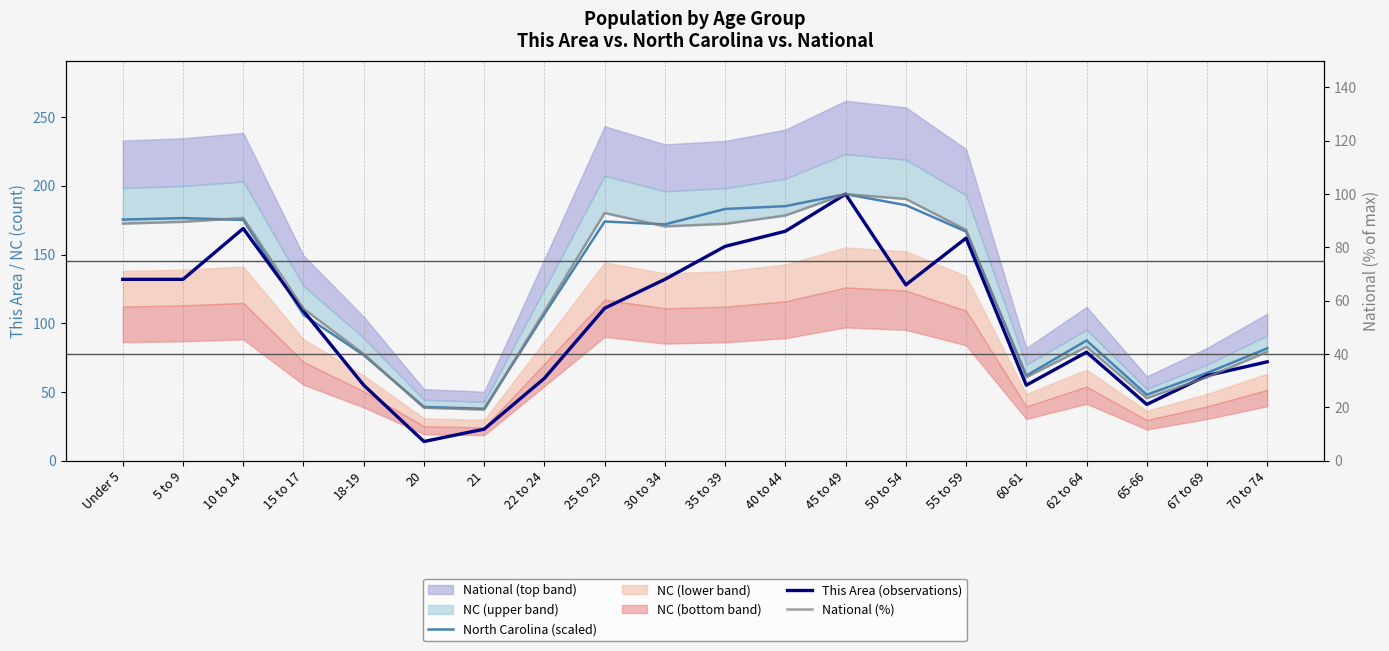

What is the highest value of the North Carolina (scaled) series?

194.0